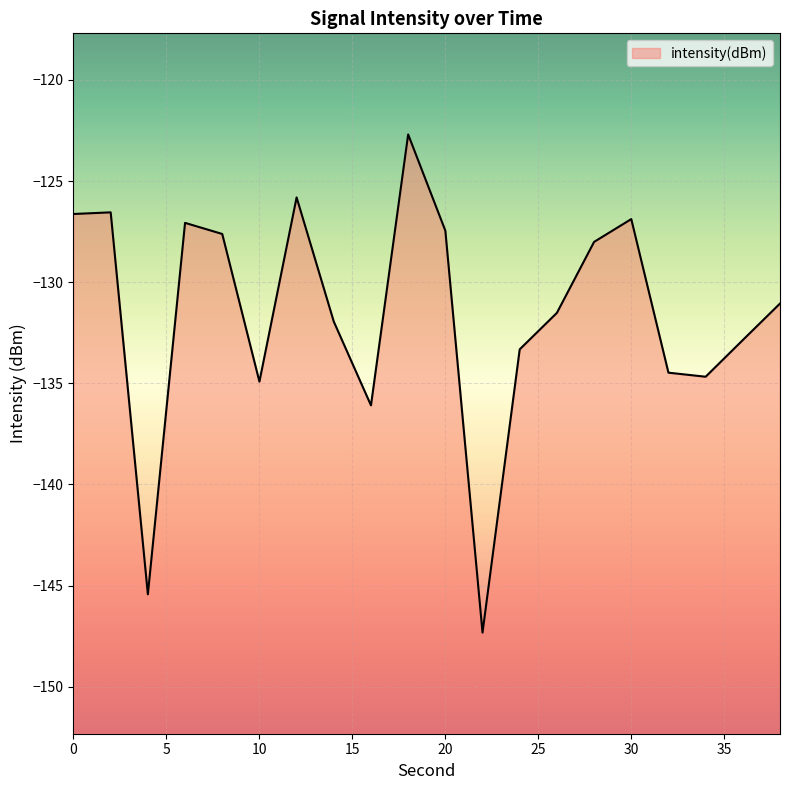

What is the greatest value displayed?

-122.7